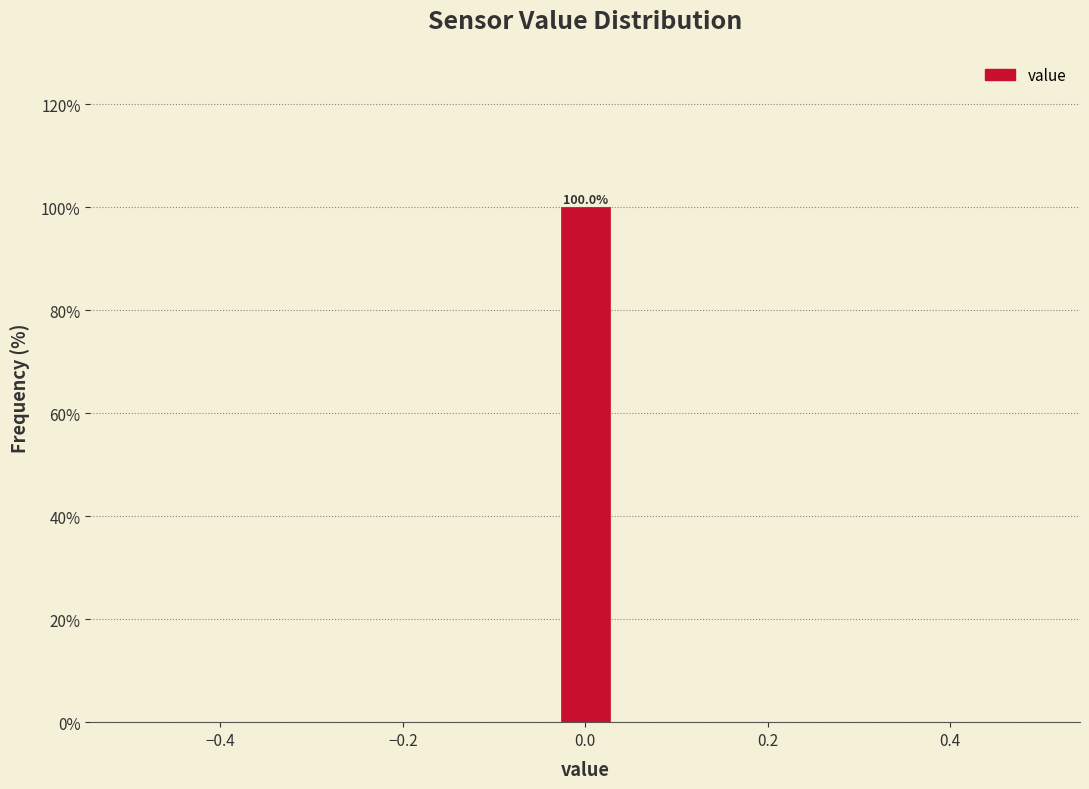

Read against the x-axis, roughly where is the centre of the tallest bar?

0.00